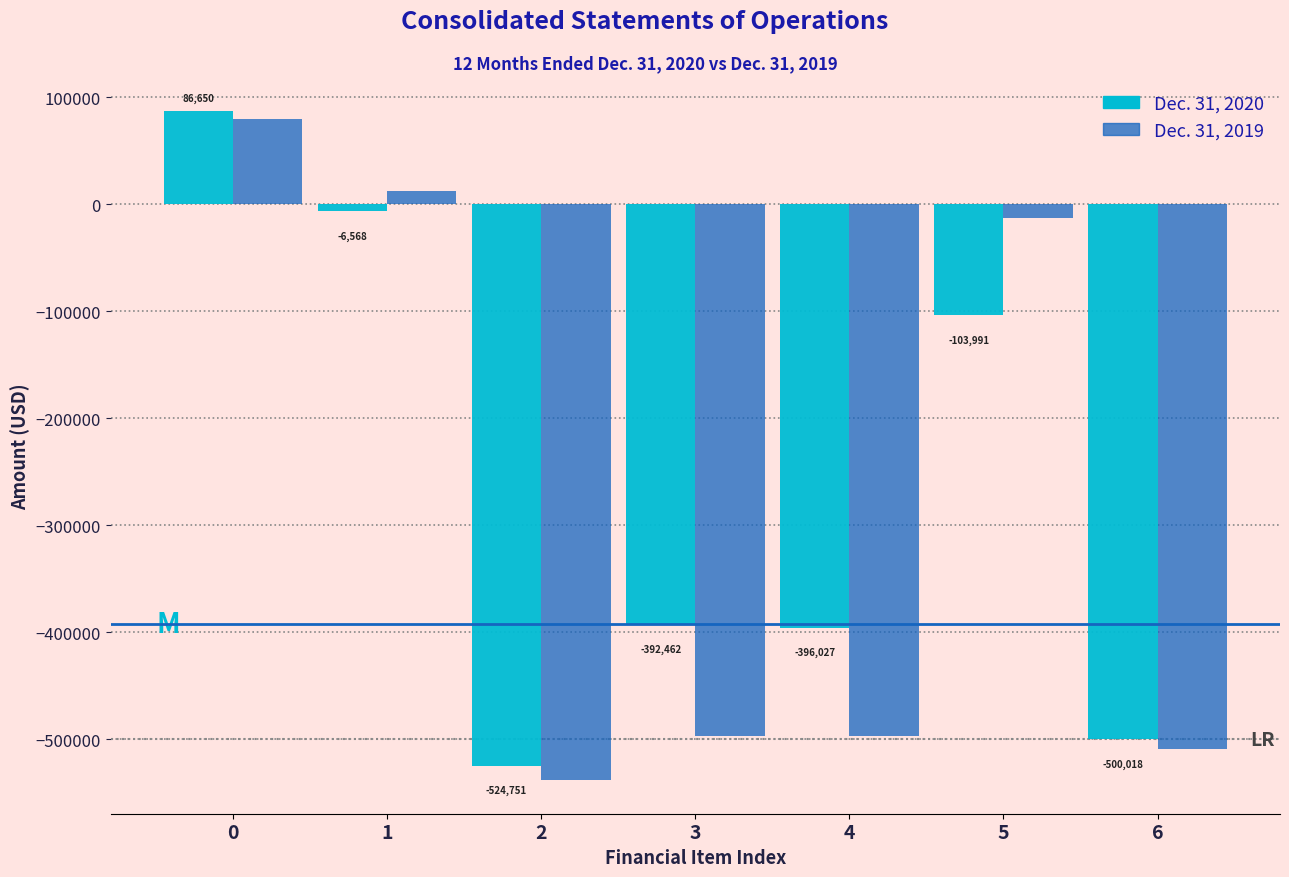

Reading left to right, extract all data points from this chart.

Dec. 31, 2020: 86650	-6568	-524751	-392462	-396027	-103991	-500018
Dec. 31, 2019: 79950	12342	-538487	-496690	-496690	-12735	-509425